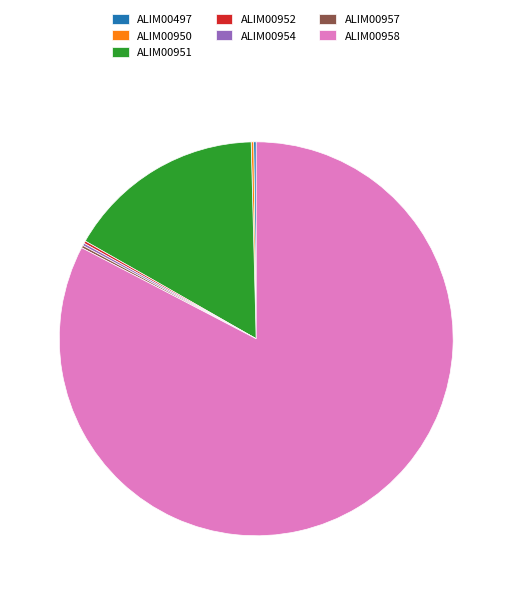

Is there a majority slice in this chart?

Yes